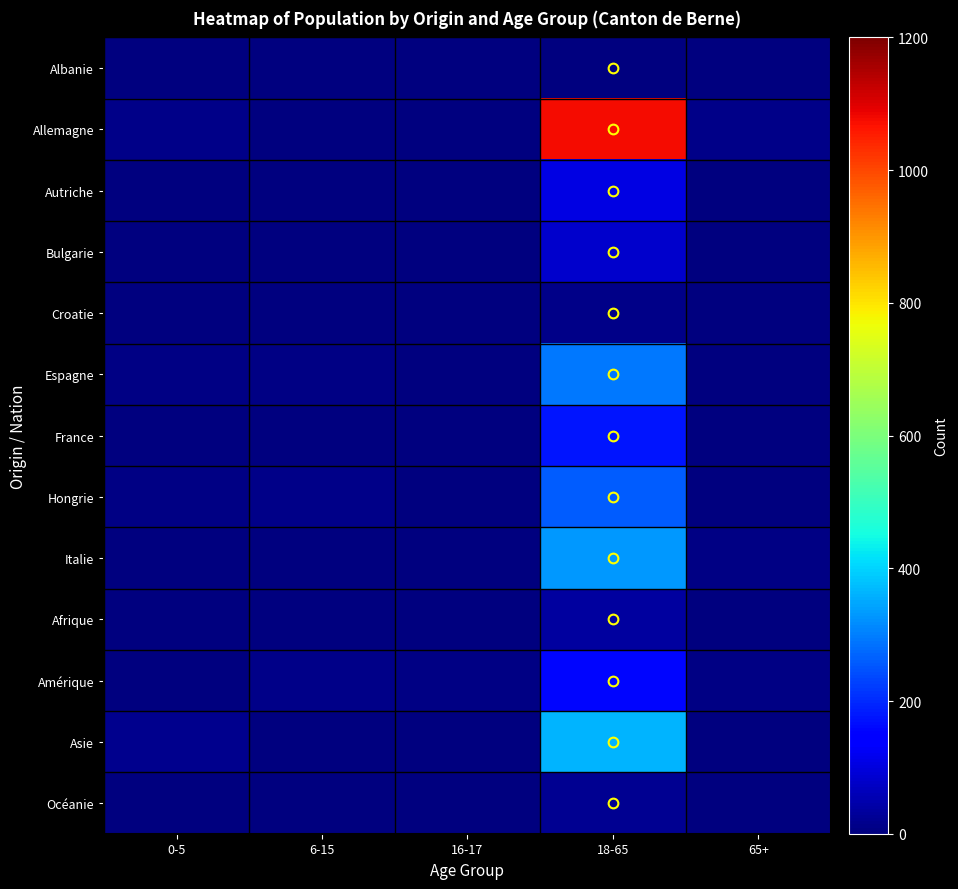

Which series has the largest total across all categories?

Allemagne